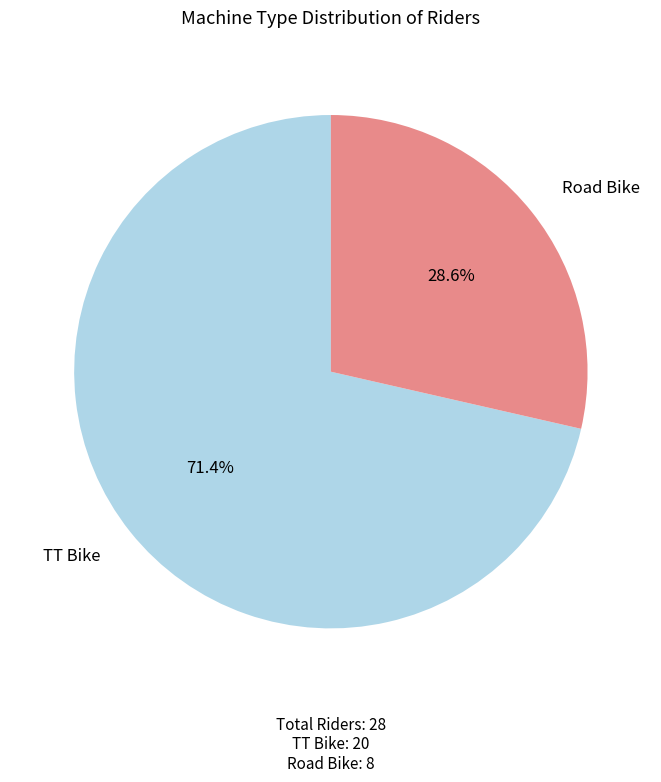

To the nearest percent, what is the average slice percentage?

50%